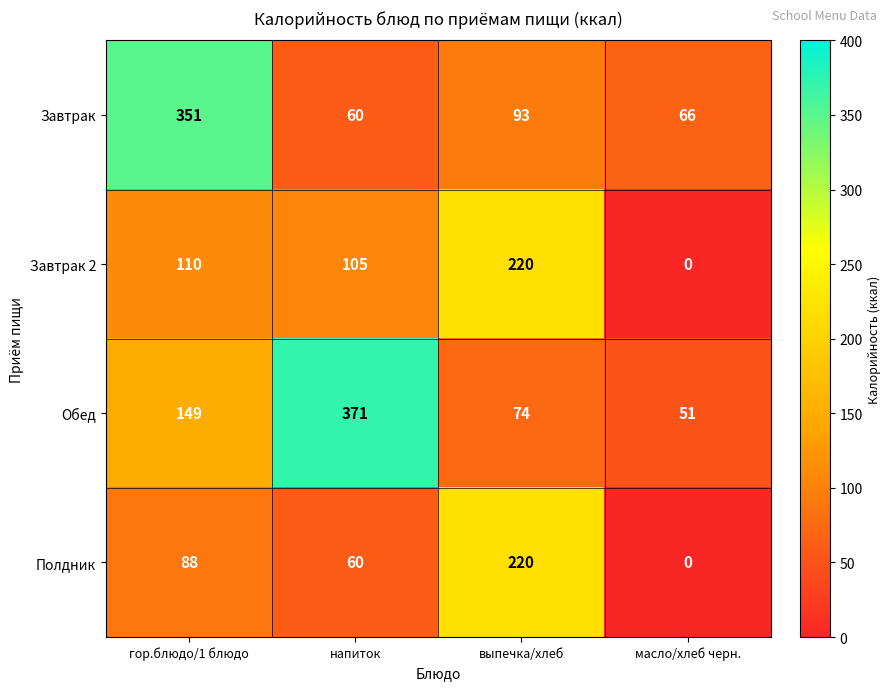

Reading left to right, transcribe all the data shown in this chart.

Завтрак: гор.блюдо/1 блюдо=351	напиток=60	выпечка/хлеб=93	масло/хлеб черн.=66
Завтрак 2: гор.блюдо/1 блюдо=110	напиток=105	выпечка/хлеб=220	масло/хлеб черн.=0
Обед: гор.блюдо/1 блюдо=149	напиток=371	выпечка/хлеб=74	масло/хлеб черн.=51
Полдник: гор.блюдо/1 блюдо=88	напиток=60	выпечка/хлеб=220	масло/хлеб черн.=0